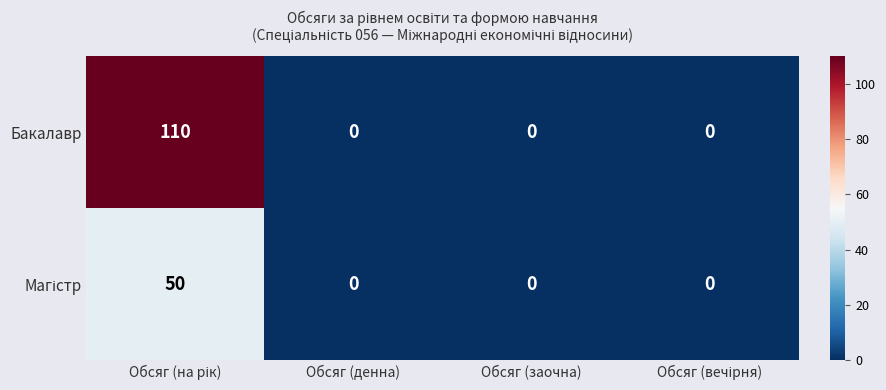

Is it true that Бакалавр equals 0 at Обсяг (заочна)?

True